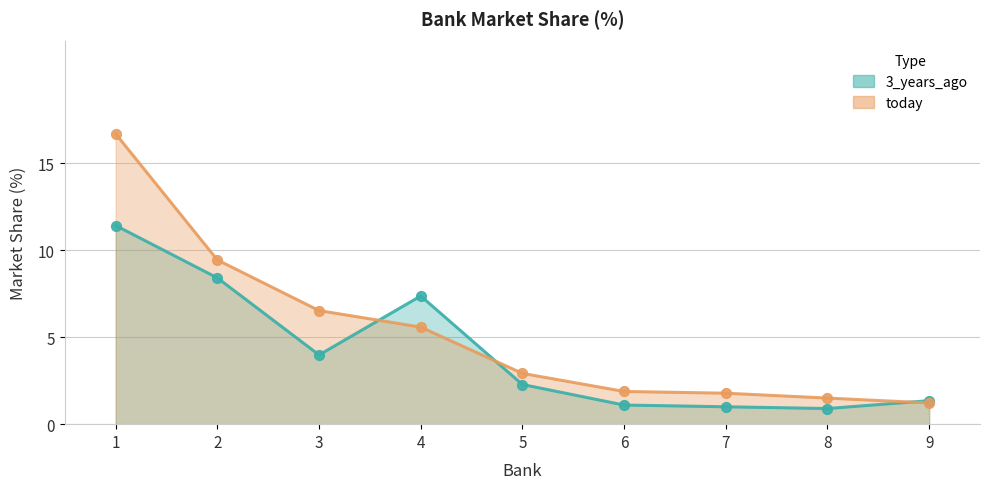

Which series contains the highest Y value?

today